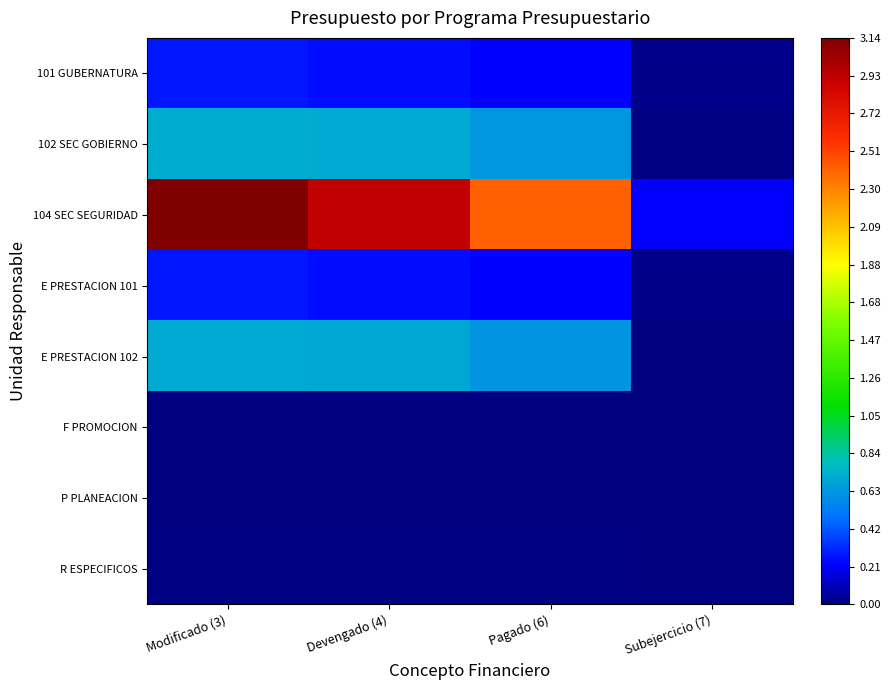

At how many categories does at least one series exceed 0?

4